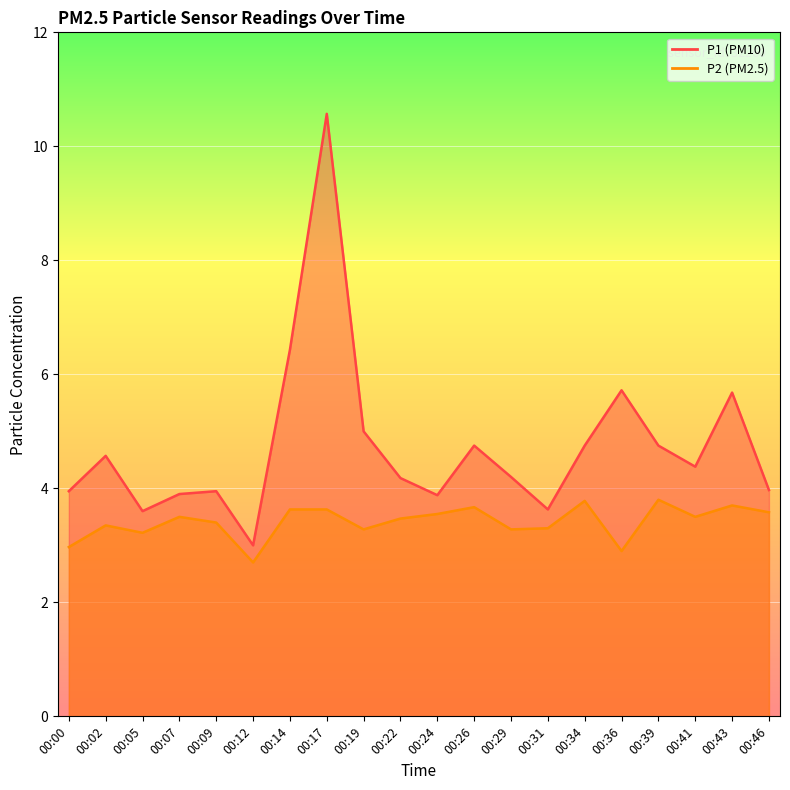

At how many categories does at least one series exceed 9?

1